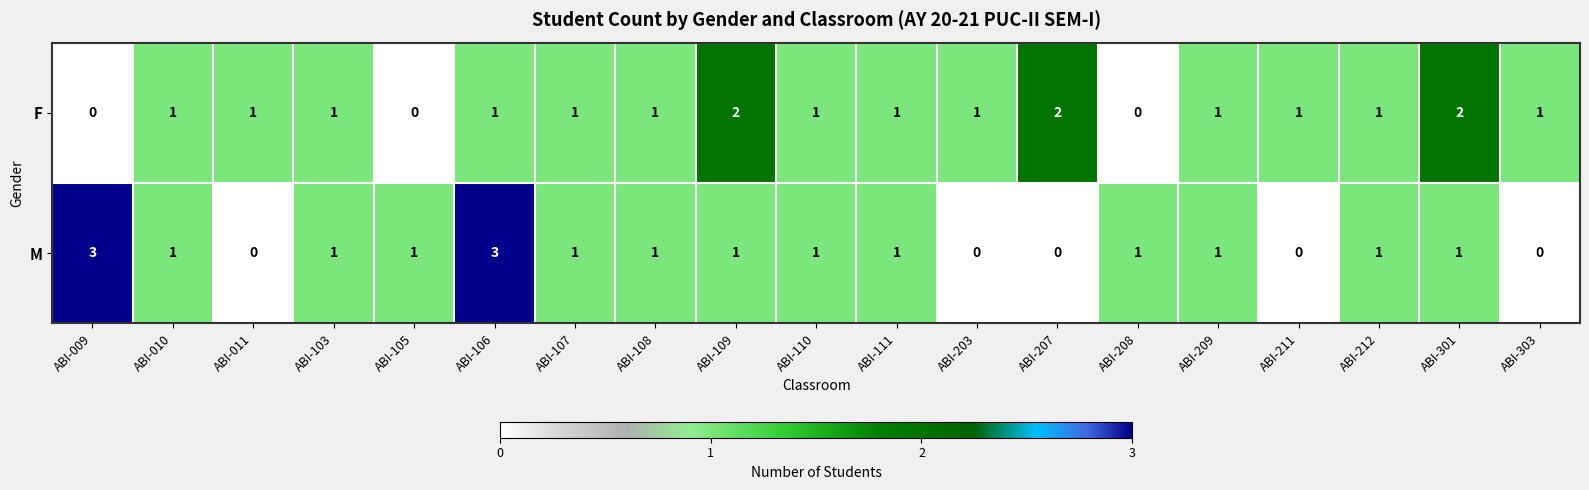

The value of F at ABI-207 is 1. True or false?

False